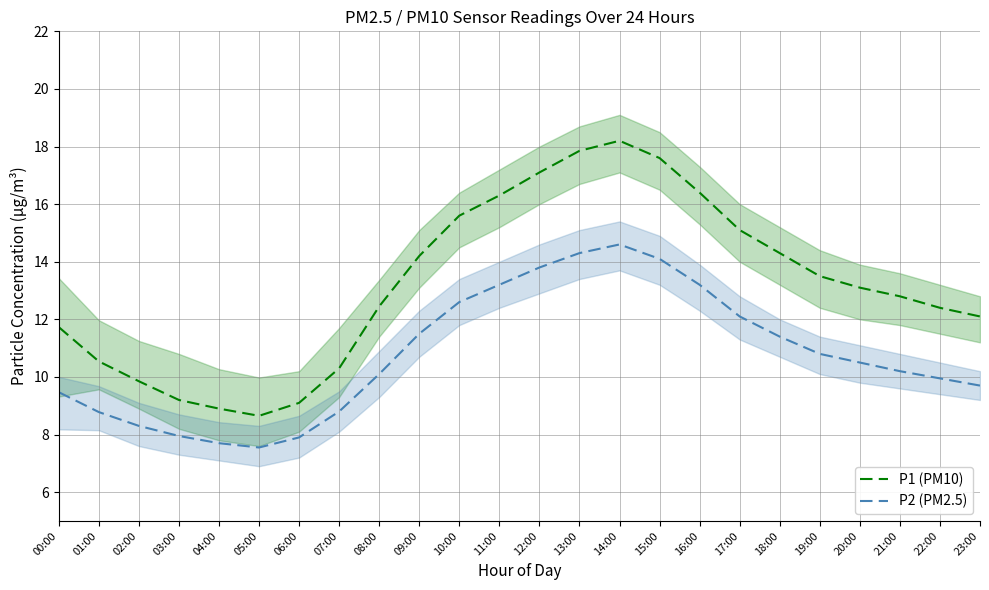

List the labels in order of P1 (PM10) value, smallest first.

05:00, 04:00, 06:00, 03:00, 02:00, 07:00, 01:00, 00:00, 23:00, 22:00, 08:00, 21:00, 20:00, 19:00, 09:00, 18:00, 17:00, 10:00, 11:00, 16:00, 12:00, 15:00, 13:00, 14:00